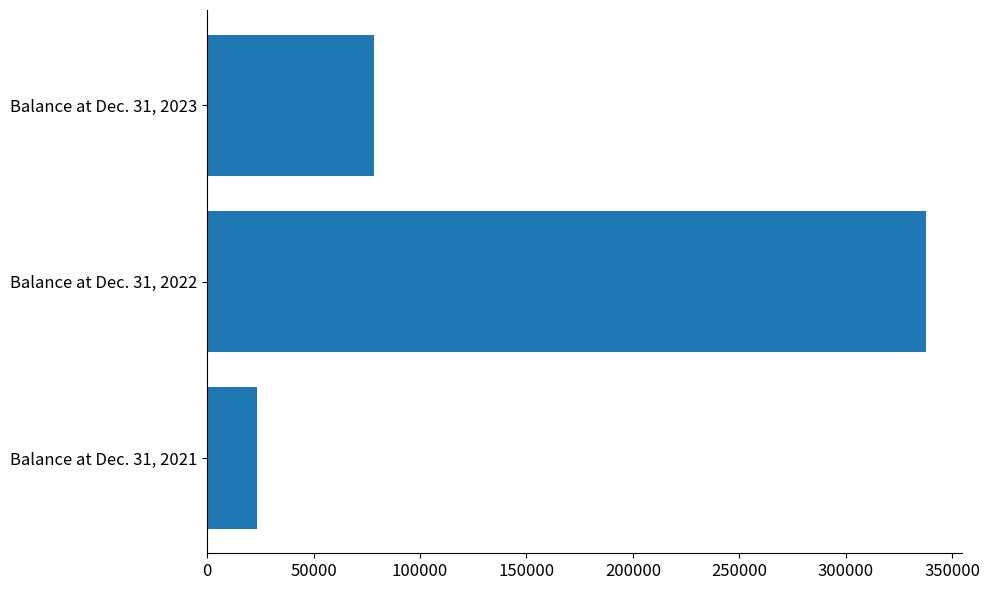

Rank the categories by value from highest to lowest.

Balance at Dec. 31, 2022, Balance at Dec. 31, 2023, Balance at Dec. 31, 2021